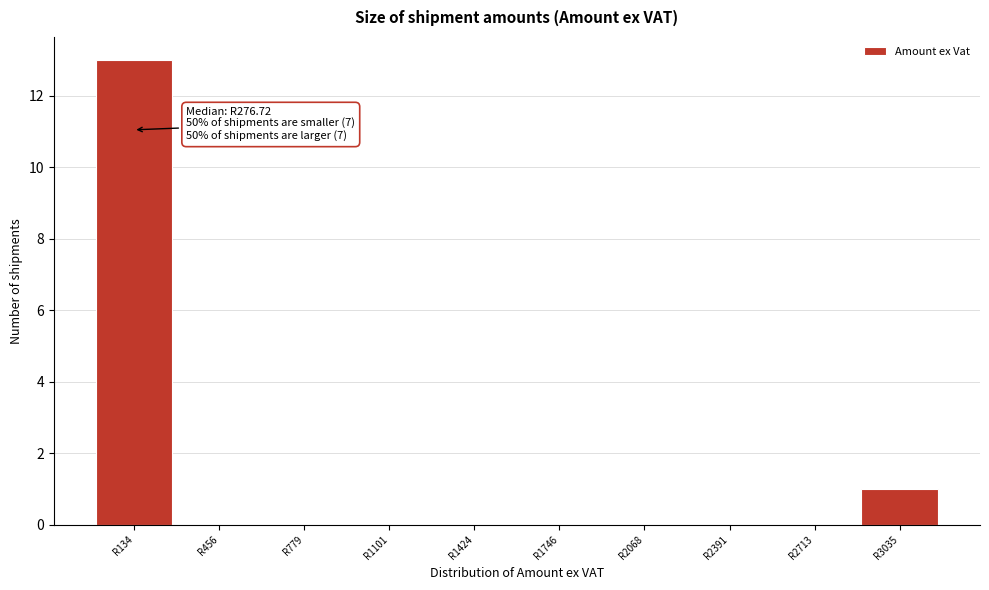

Reading left to right, what are all the values shown in this chart?

R134=13	R456=0	R779=0	R1101=0	R1424=0	R1746=0	R2068=0	R2391=0	R2713=0	R3035=1